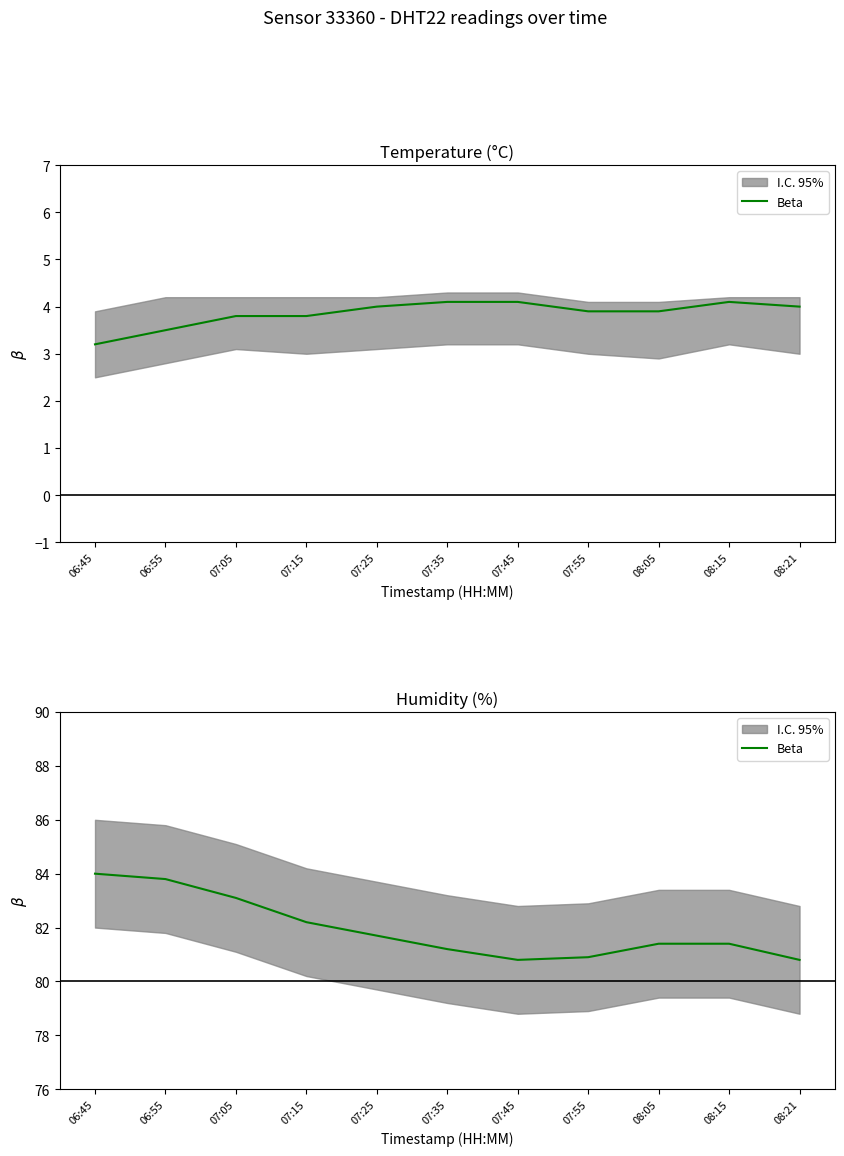

Approximately how many times larger is the value at 06:45 compared to 08:05?

1.0